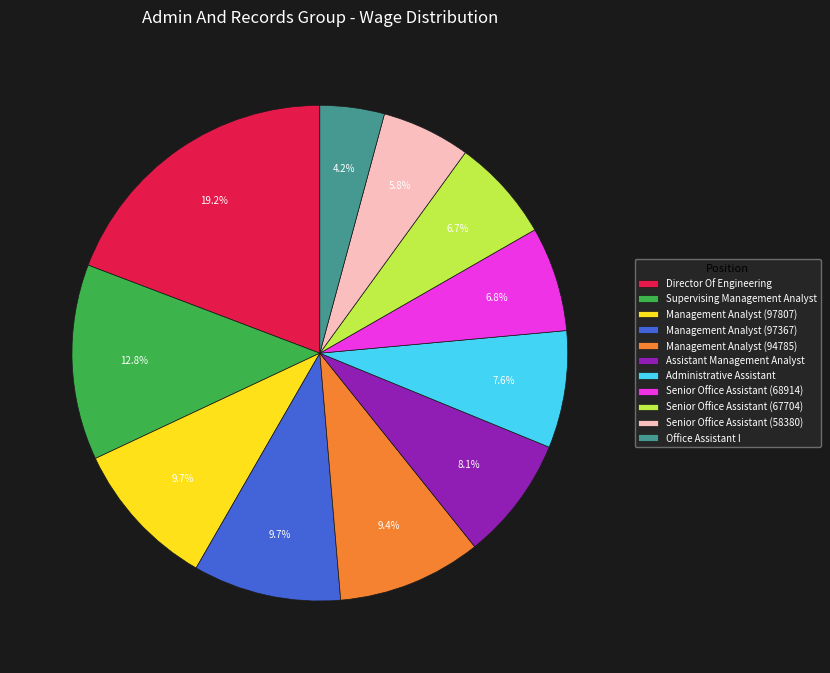

Is it true that Office Assistant I is 4% of the pie?

True